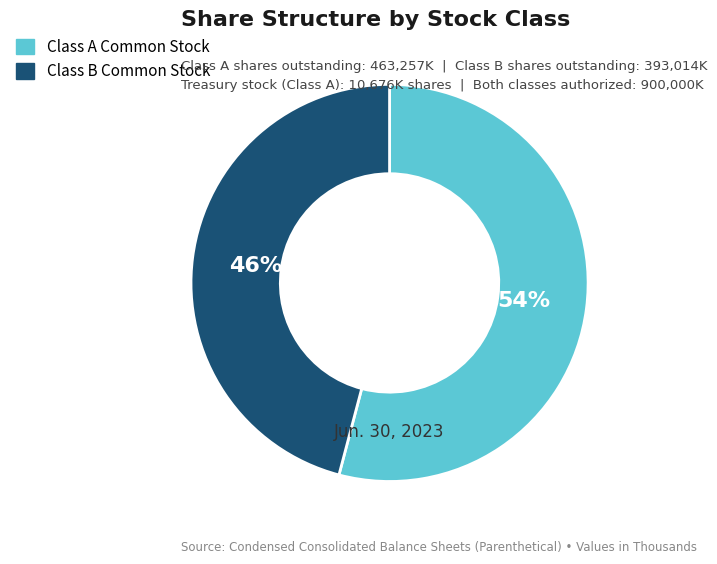

How many segments does this pie chart have?

2